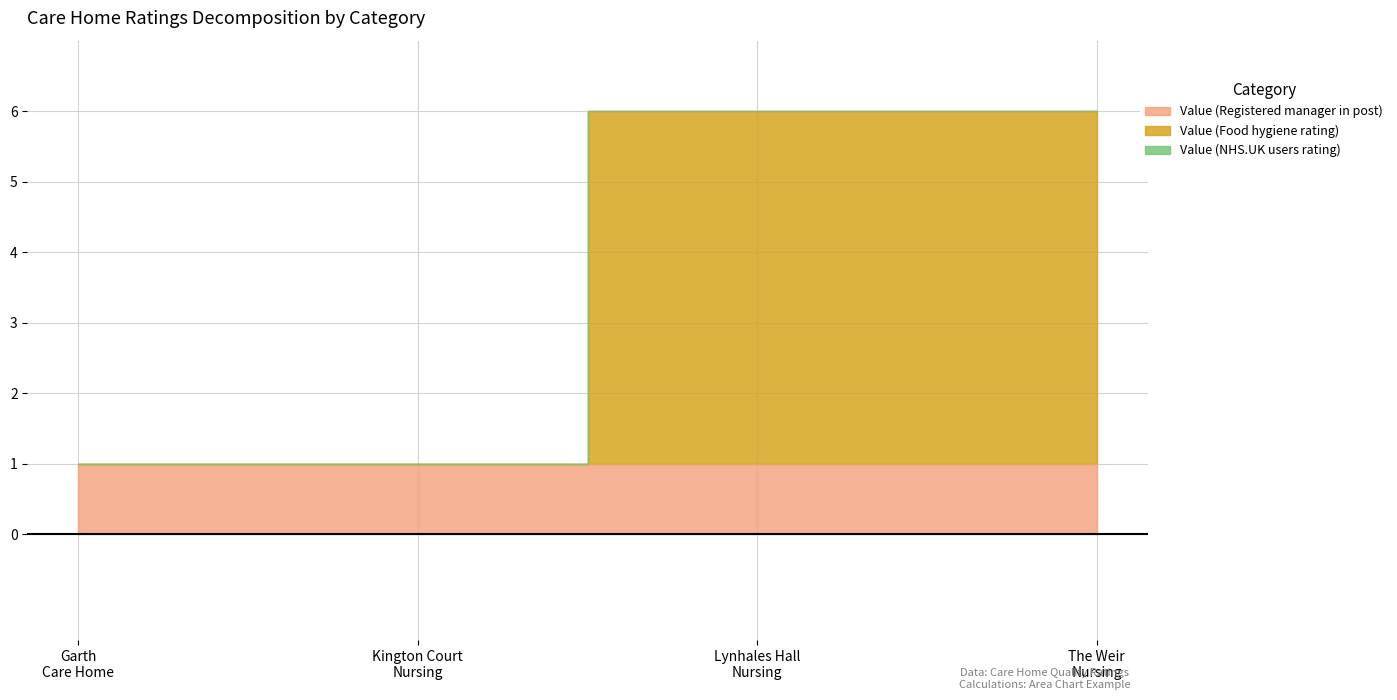

What is the label of the 1st point from the right?

The Weir Nursing Home